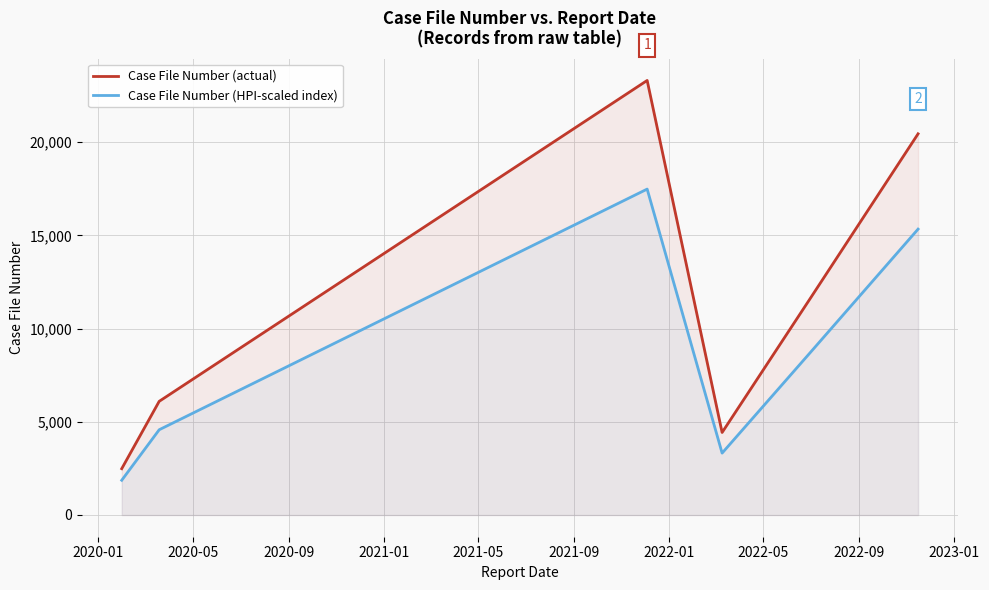

What is the highest value of the Case File Number (HPI-scaled index) series?

17484.8